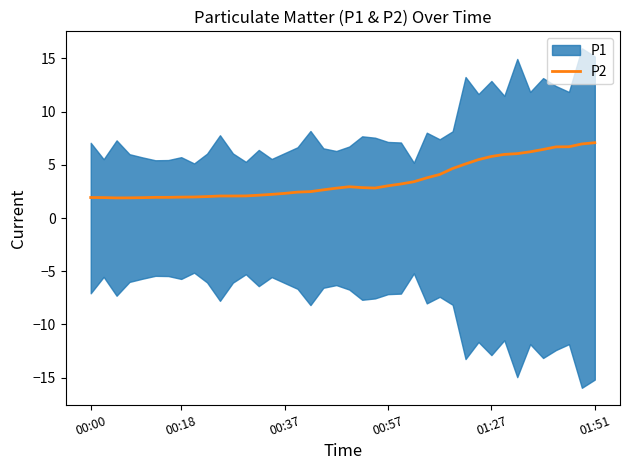

The value of P2 at 00:18 is 3.2. True or false?

False